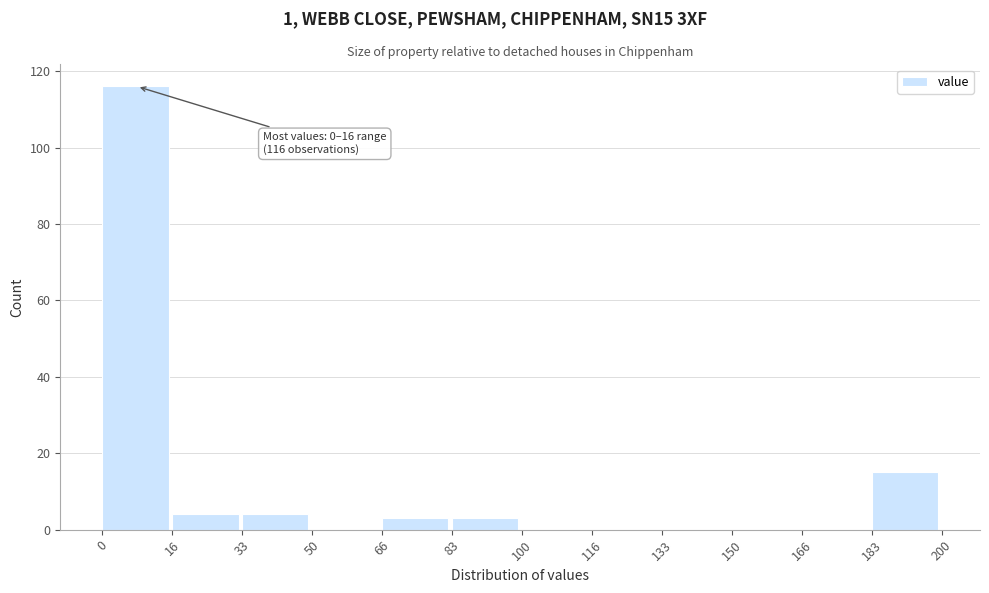

Which range on the x-axis has the tallest bar?

0 to 16